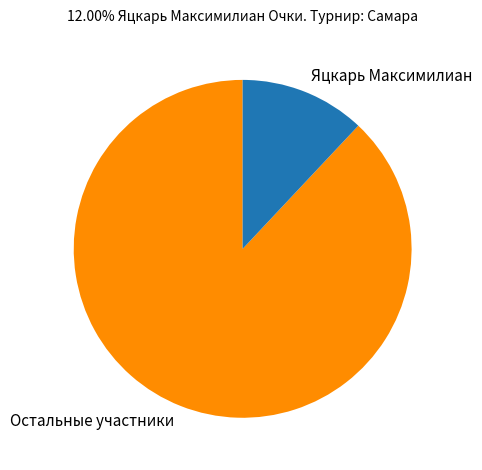

Is there a majority slice in this chart?

Yes